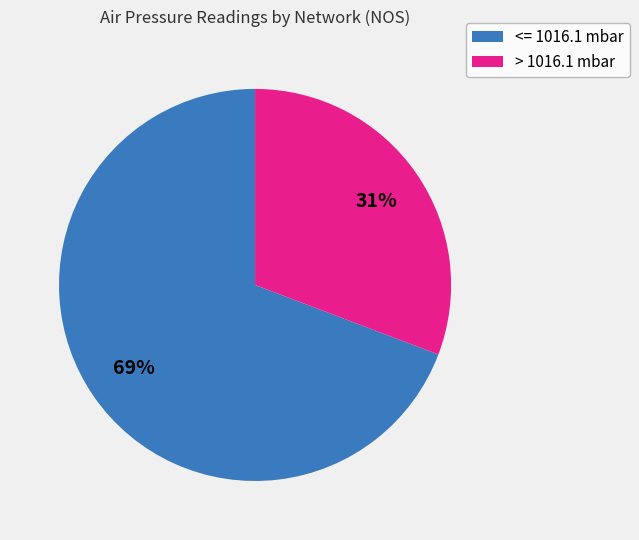

To the nearest percent, what is the difference between the largest and smallest slice percentages?

38%